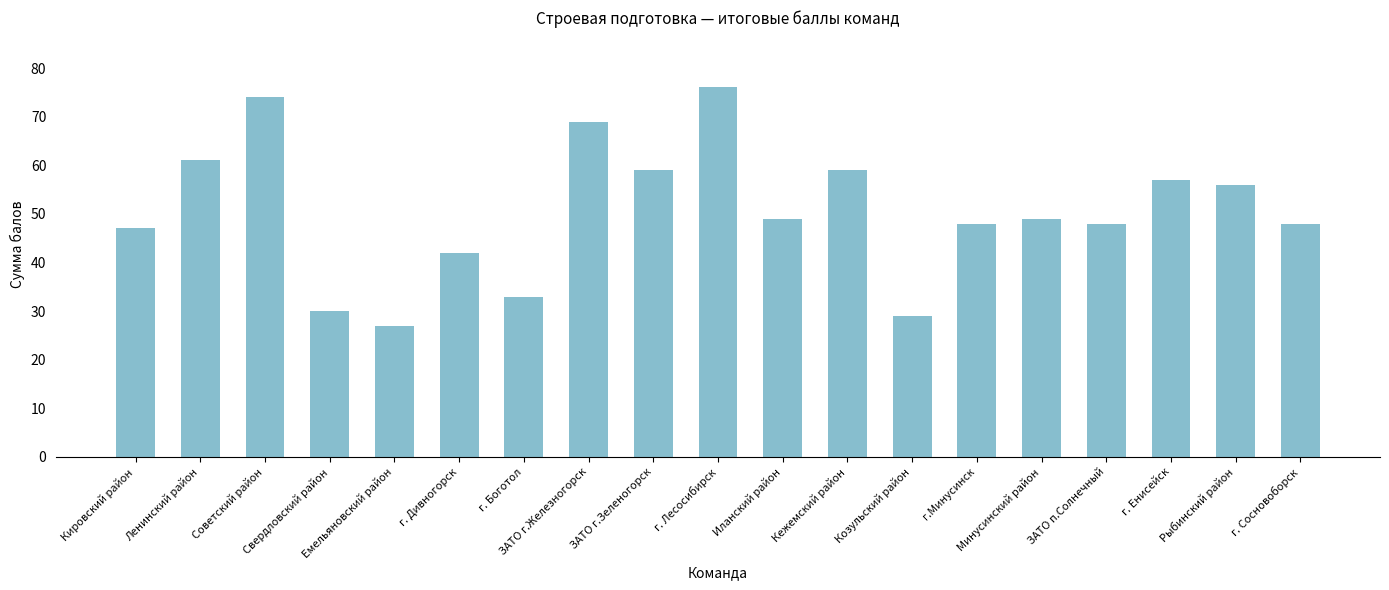

What position from the right is Советский район?

17